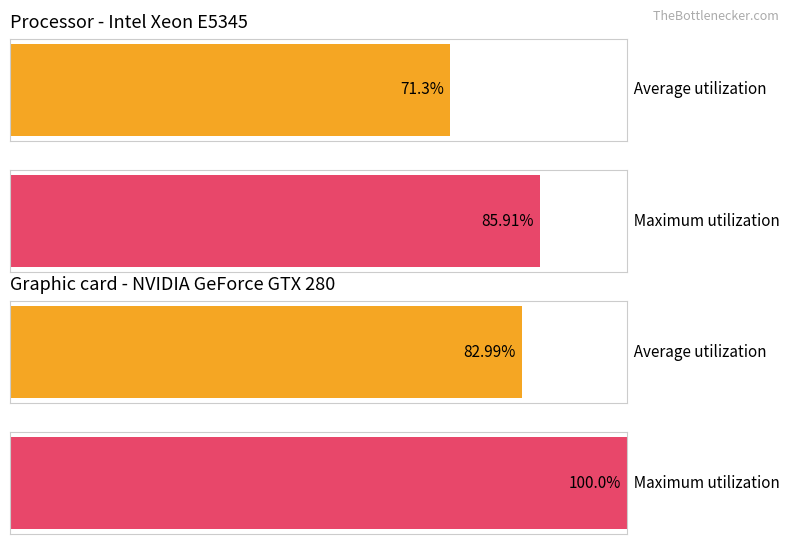

Does the chart contain stacked bars?

No